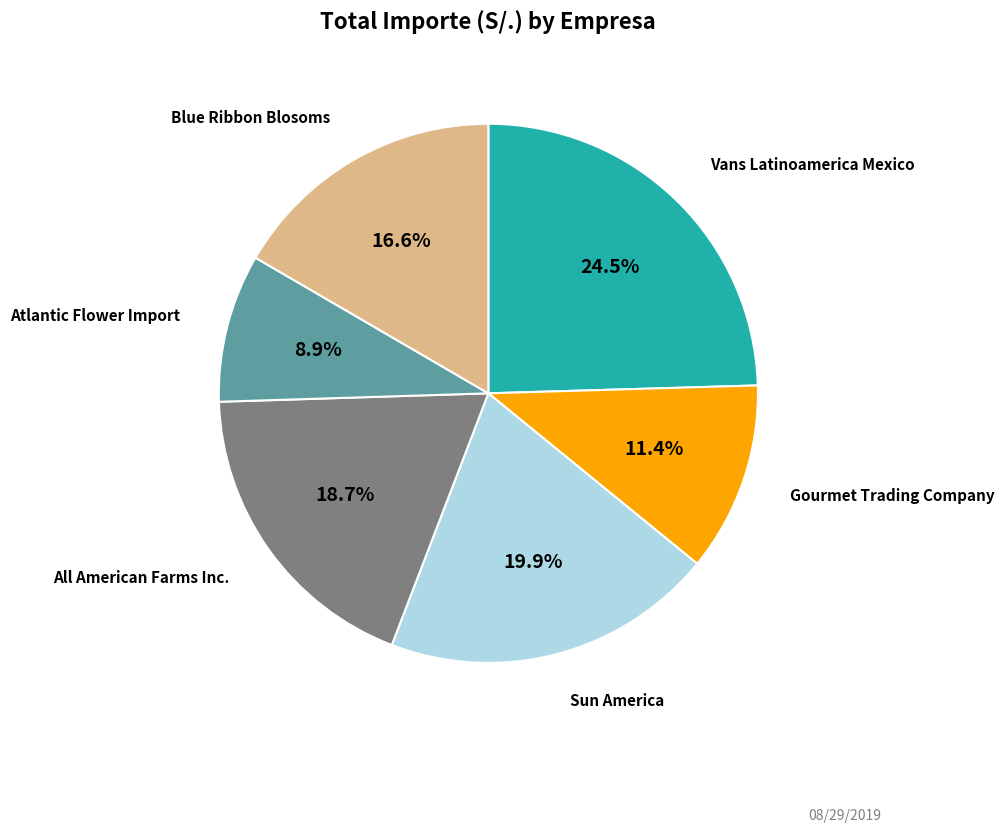

Does any single category account for the majority?

No